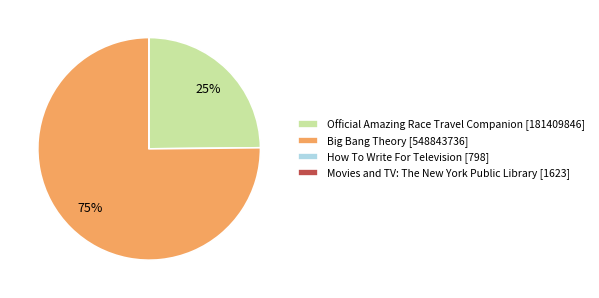

True or false: Big Bang Theory [548843736] accounts for 86% of the total.

False